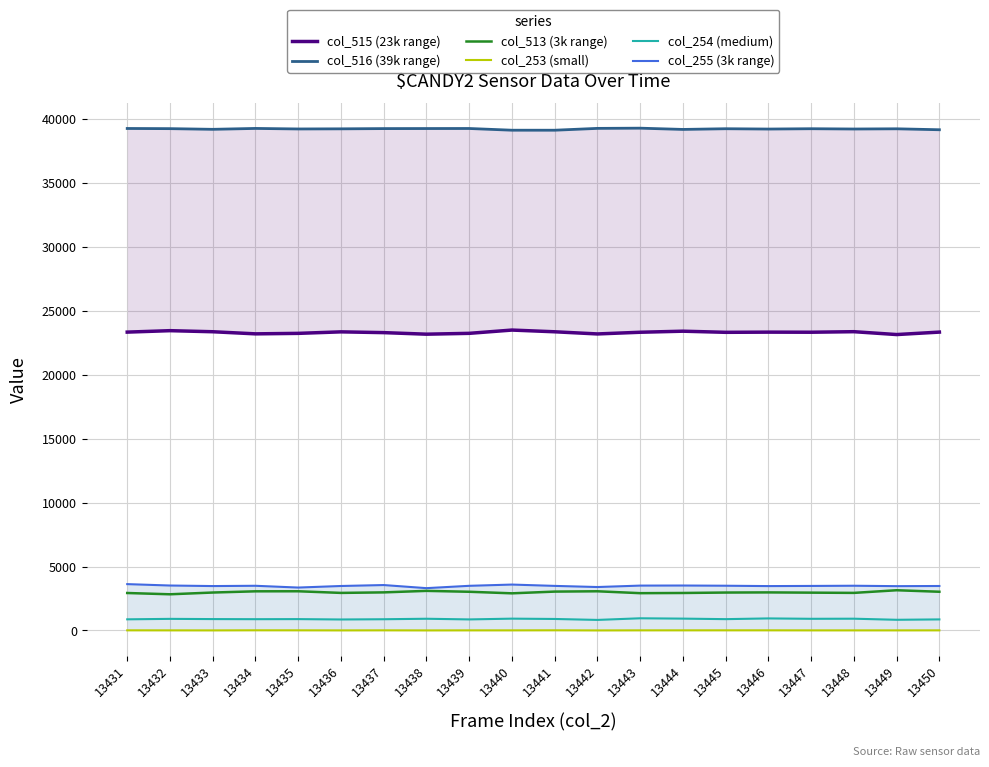

Reading left to right, extract all data points from this chart.

col_515 (23k range): 23338	23451	23367	23202	23240	23358	23298	23176	23242	23498	23364	23195	23327	23410	23322	23336	23329	23371	23147	23339
col_516 (39k range): 39266	39253	39200	39270	39228	39238	39257	39261	39265	39131	39130	39274	39290	39192	39246	39221	39247	39224	39241	39167
col_513 (3k range): 2931	2831	2968	3063	3067	2939	2980	3098	3028	2906	3041	3066	2918	2933	2967	2978	2959	2940	3147	3029
col_253 (small): 11	8	5	13	11	5	10	4	8	8	13	3	9	10	11	11	7	7	7	9
col_254 (medium): 872	908	891	883	889	860	879	917	865	925	900	826	953	927	886	943	913	921	836	866
col_255 (3k range): 3626	3516	3474	3496	3357	3479	3553	3311	3493	3591	3487	3398	3510	3516	3500	3472	3484	3499	3467	3479